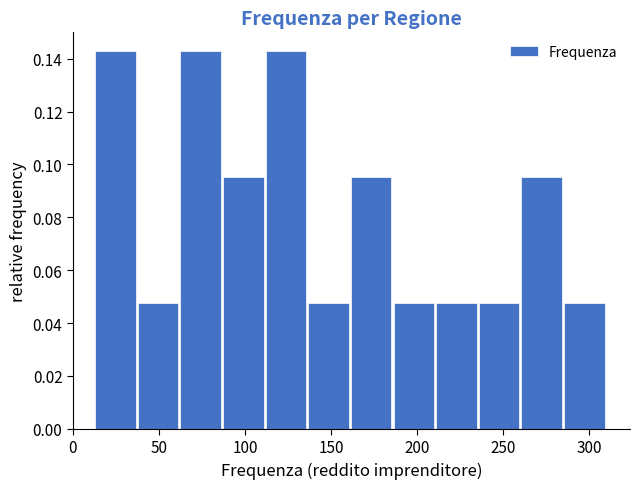

Reading left to right, list every bar in this chart as the range it spans on the x-axis followed by its height. Neither the bar edges nor the heights are printed on the chart, so give them approximately, as read against the axes.

15 to 40: 0.142
40 to 65: 0.048
65 to 85: 0.142
85 to 110: 0.096
110 to 135: 0.142
135 to 160: 0.048
160 to 185: 0.096
185 to 210: 0.048
210 to 235: 0.048
235 to 260: 0.048
260 to 285: 0.096
285 to 310: 0.048